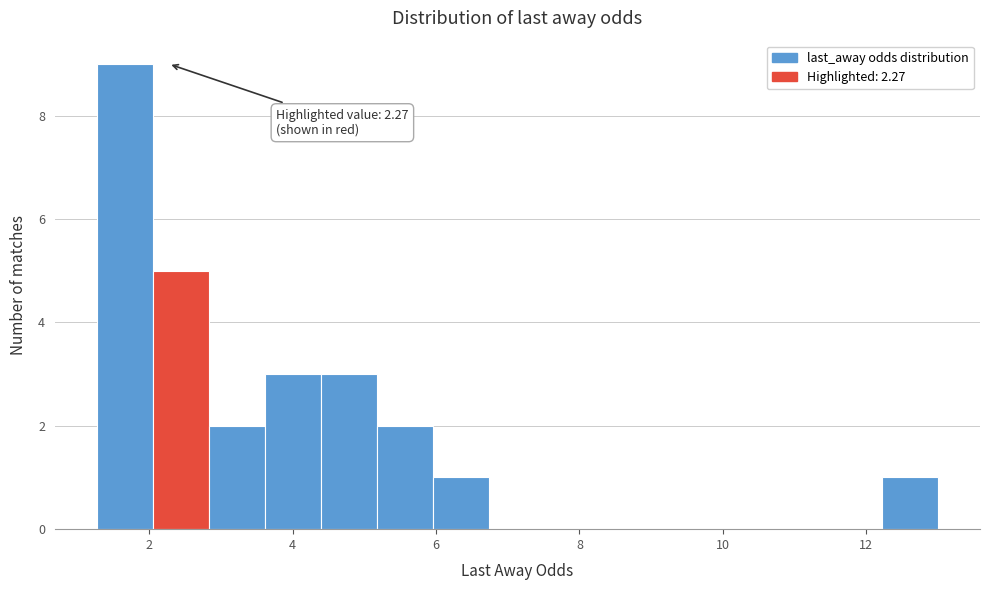

Around what value on the x-axis is the tallest bar? Give the approximate position of its centre, as read against the axis.

1.6